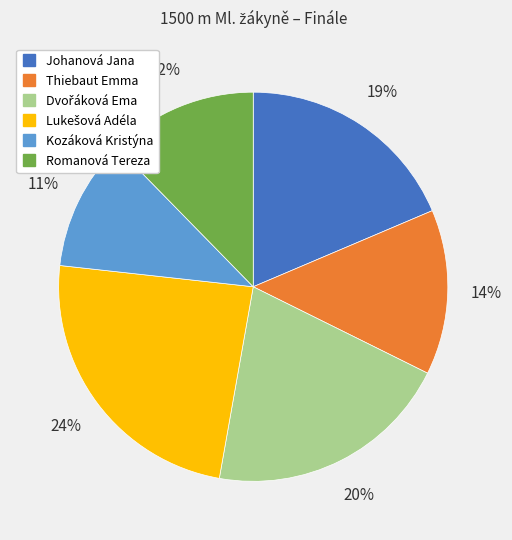

Which has a higher value, Romanová Tereza or Kozáková Kristýna?

Romanová Tereza